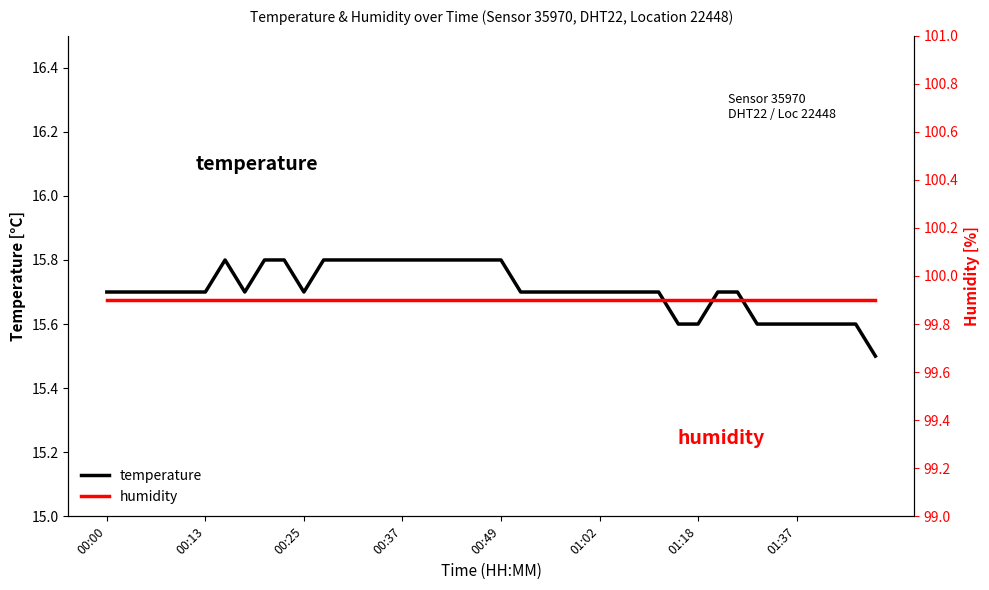

Which series has the largest total across all categories?

humidity